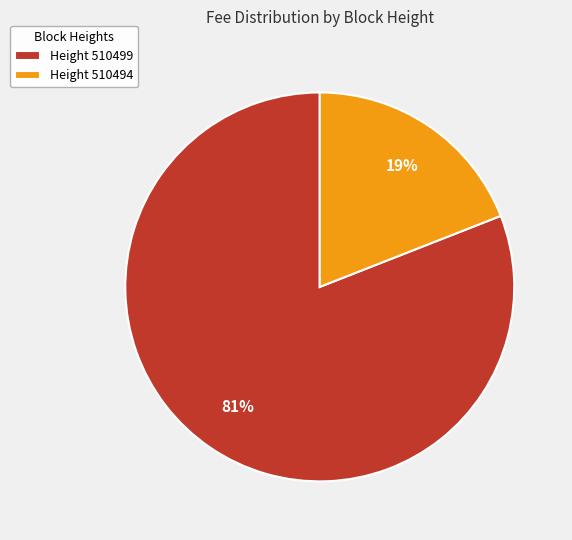

To the nearest percent, what is the combined percentage of Height 510499 and Height 510494?

100%